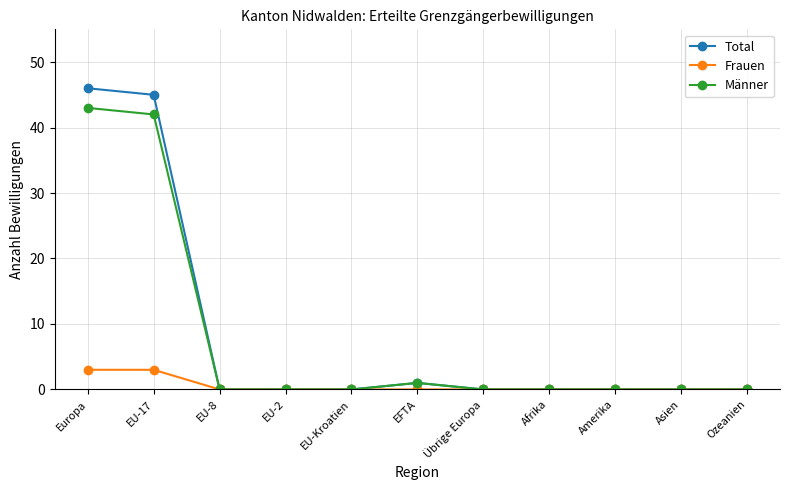

What is the difference between the highest and lowest values at Europa?

43